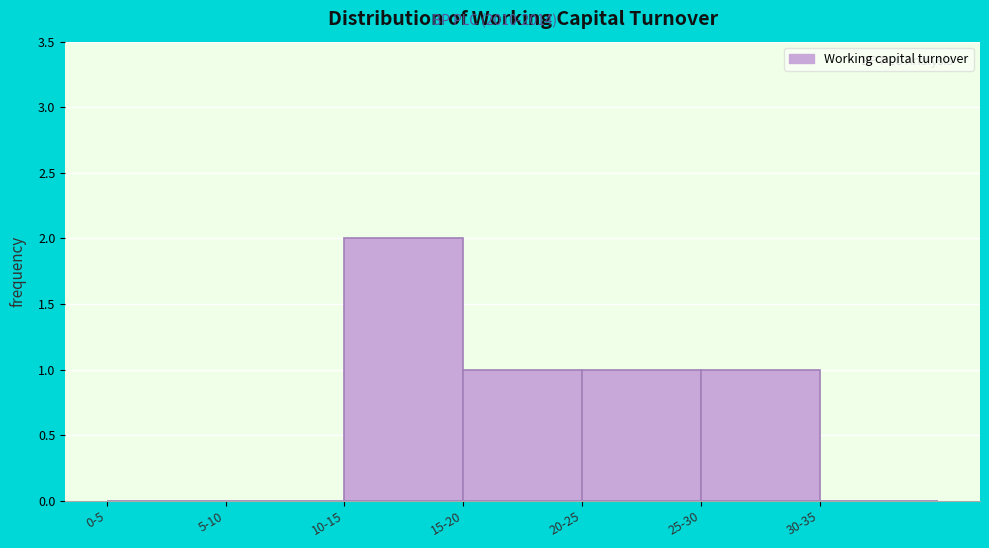

Reading left to right, transcribe all the data shown in this chart.

0-5=0	5-10=0	10-15=2	15-20=1	20-25=1	25-30=1	30-35=0